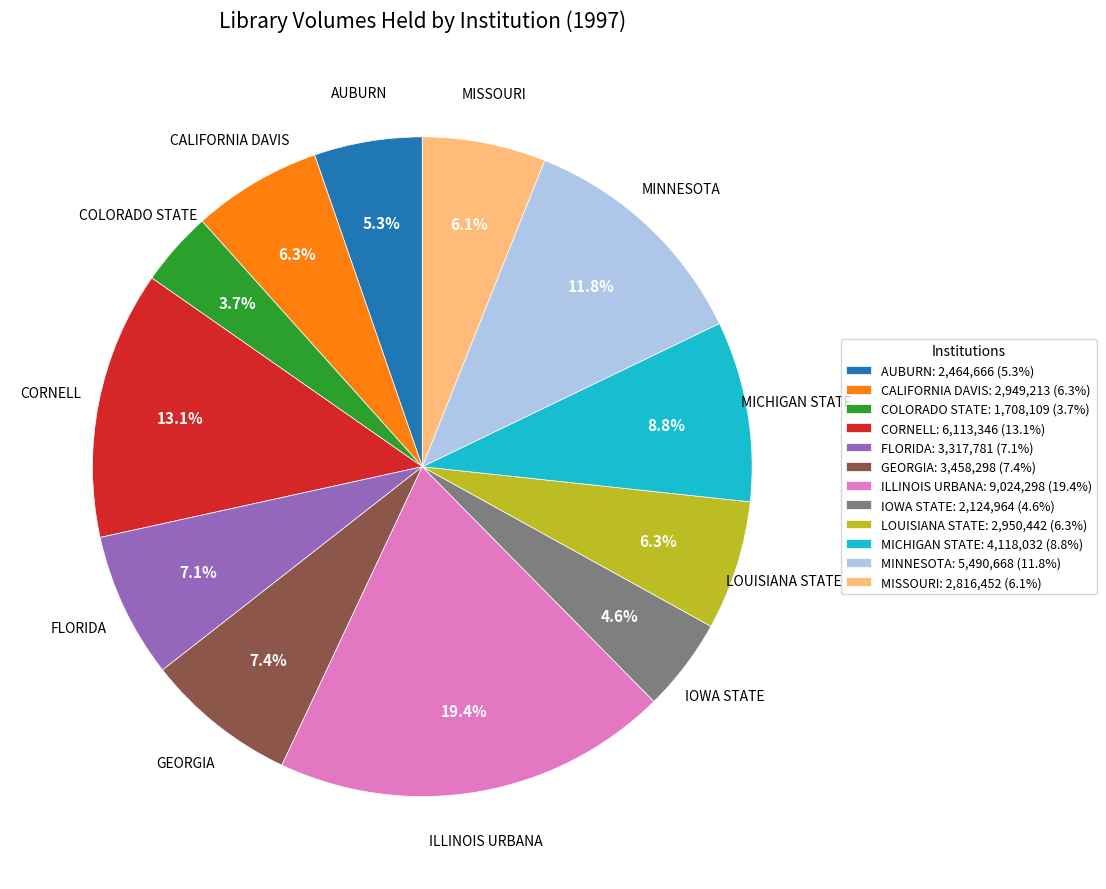

Does any single category account for the majority?

No